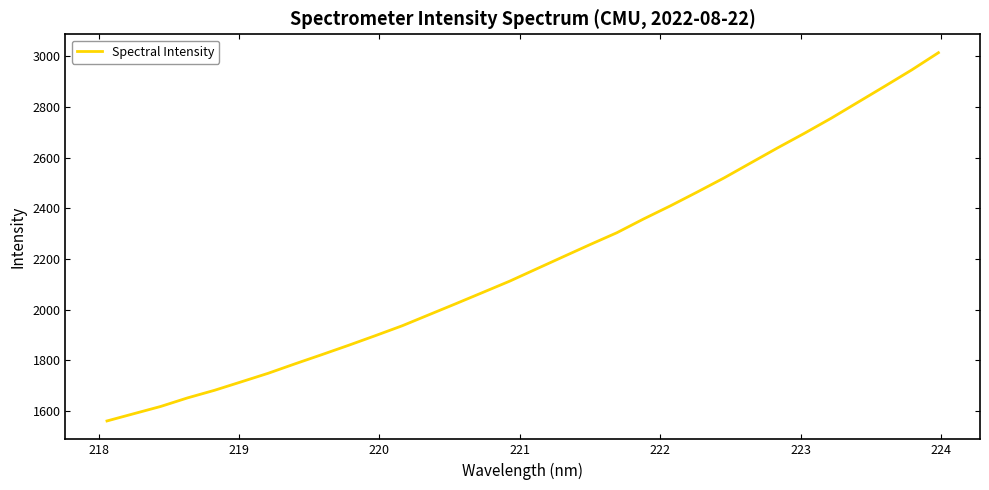

What is the difference between the maximum and minimum values?

1453.7